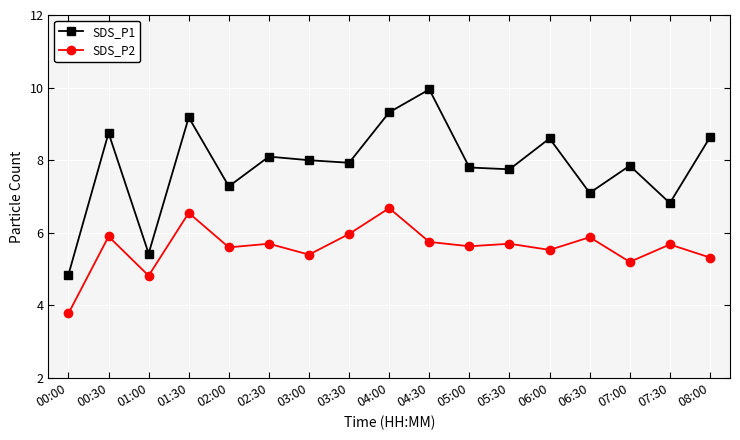

Is the value of SDS_P1 at 00:30 greater than the value of SDS_P2 at 01:00?

Yes